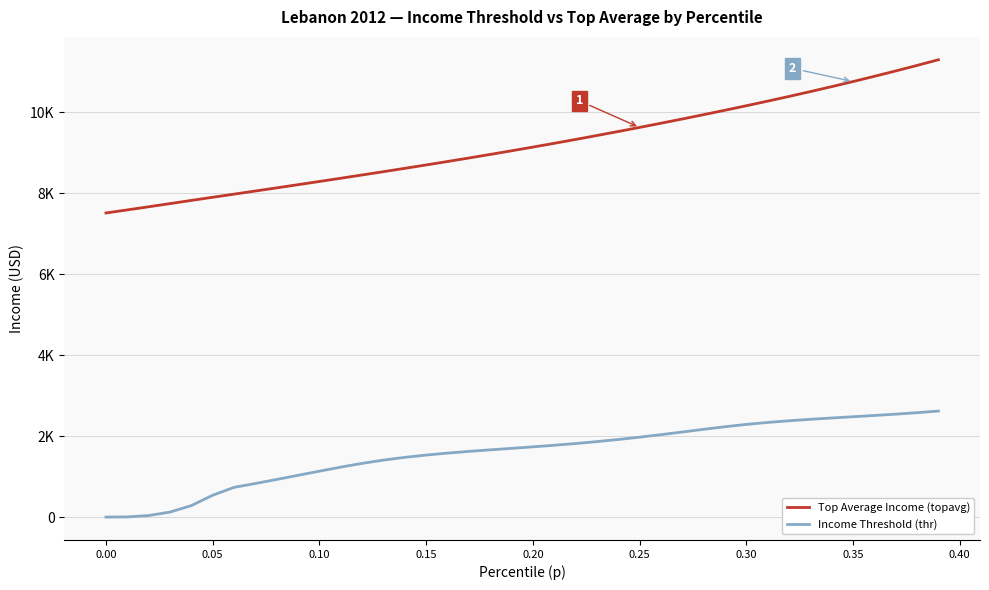

Reading left to right, list all the values displayed in this chart.

Top Average Income (topavg): 7514.8	7590.7	7667.9	7746.2	7824.8	7902.9	7979.9	8057.3	8135.3	8213.9	8293.1	8372.9	8453.5	8534.9	8617.4	8701.0	8786.1	8872.6	8960.7	9050.6	9142.3	9235.8	9331.1	9428.4	9527.6	9628.6	9731.6	9836.6	9943.5	10052.5	10163.8	10277.6	10394.0	10513.3	10635.7	10761.4	10890.6	11023.3	11159.8	11300.1
Income Threshold (thr): 1.2	6.5	39.9	125.5	285.5	541.4	735.5	832.0	931.6	1033.4	1135.8	1235.7	1328.9	1409.8	1477.4	1534.1	1582.3	1624.4	1662.8	1699.7	1736.9	1776.2	1818.9	1866.2	1918.6	1976.2	2038.3	2103.6	2169.8	2233.8	2291.1	2339.7	2381.1	2417.2	2449.9	2480.9	2512.0	2544.8	2580.9	2621.6